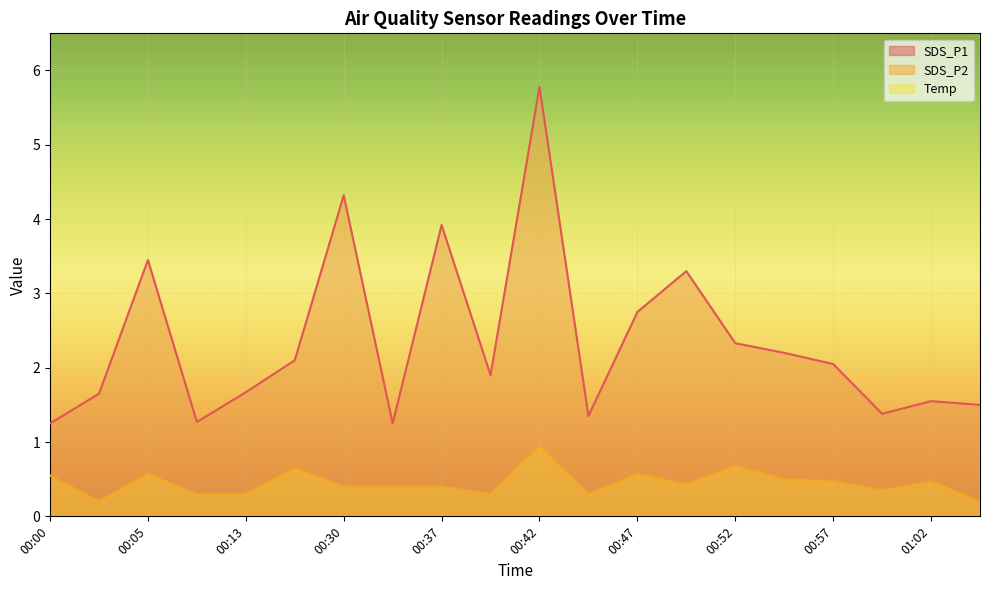

Which series has the largest range (max minus min)?

SDS_P1